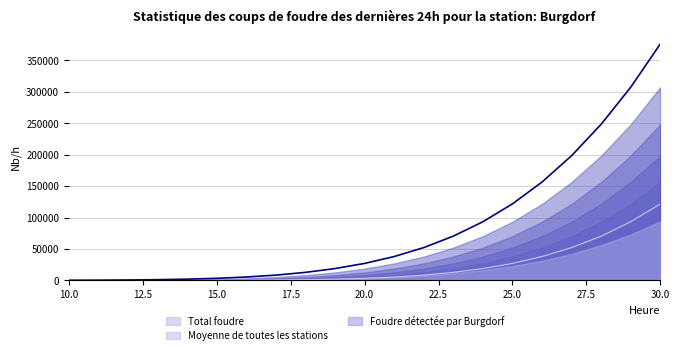

What is the difference between the second highest and minimum values?

307517.8